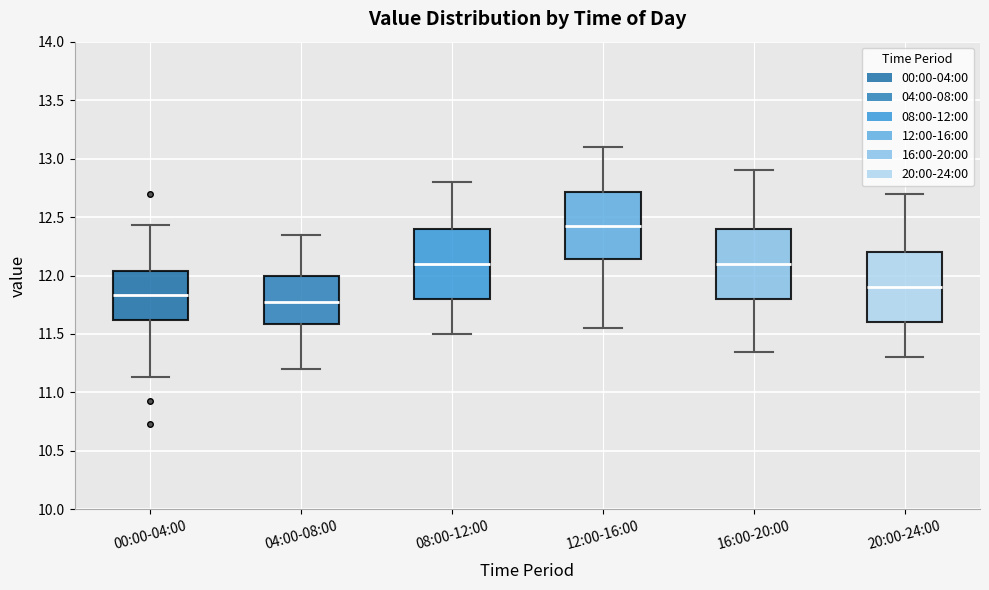

Reading left to right, read every box against the y-axis: the position of its median line, the range the box covers, and the ends of its whiskers. The values are not printed on the chart, so give them approximately, as read against the axis.

00:00-04:00: median 11.85, box 11.60 to 12.05, whiskers 11.15 to 12.45
04:00-08:00: median 11.80, box 11.60 to 12.00, whiskers 11.20 to 12.35
08:00-12:00: median 12.10, box 11.80 to 12.40, whiskers 11.50 to 12.80
12:00-16:00: median 12.45, box 12.15 to 12.70, whiskers 11.55 to 13.10
16:00-20:00: median 12.10, box 11.80 to 12.40, whiskers 11.35 to 12.90
20:00-24:00: median 11.90, box 11.60 to 12.20, whiskers 11.30 to 12.70